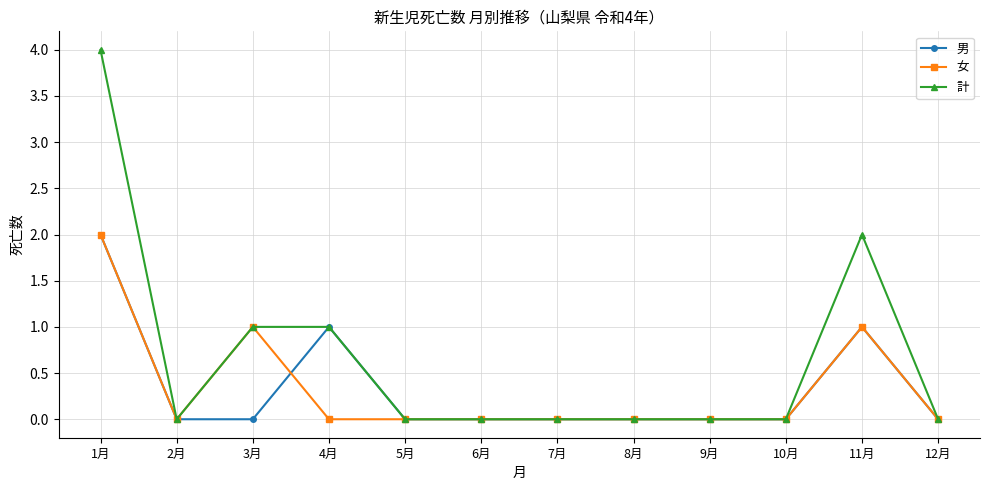

Which series has the largest total across all categories?

計